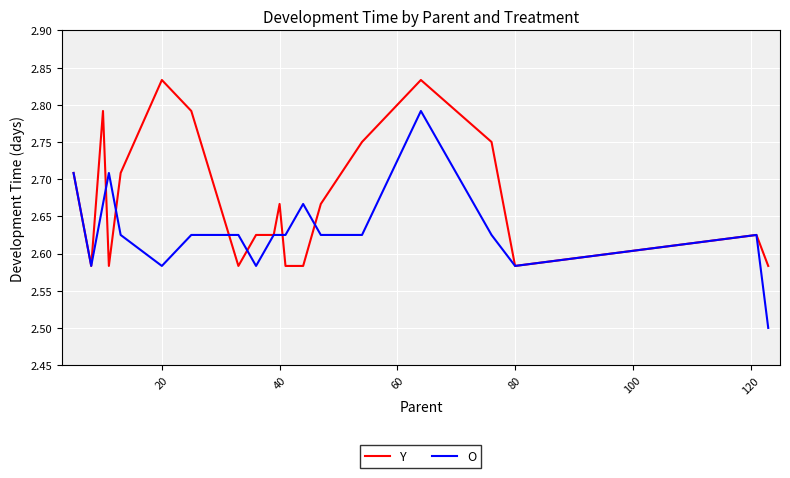

Rank the series by their average value, from lowest to highest.

O, Y